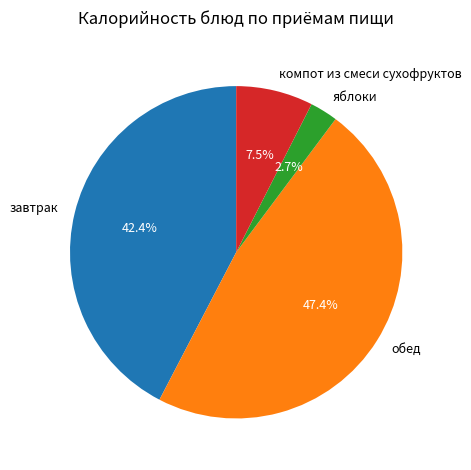

Is the sum of обед and завтрак greater than half?

Yes